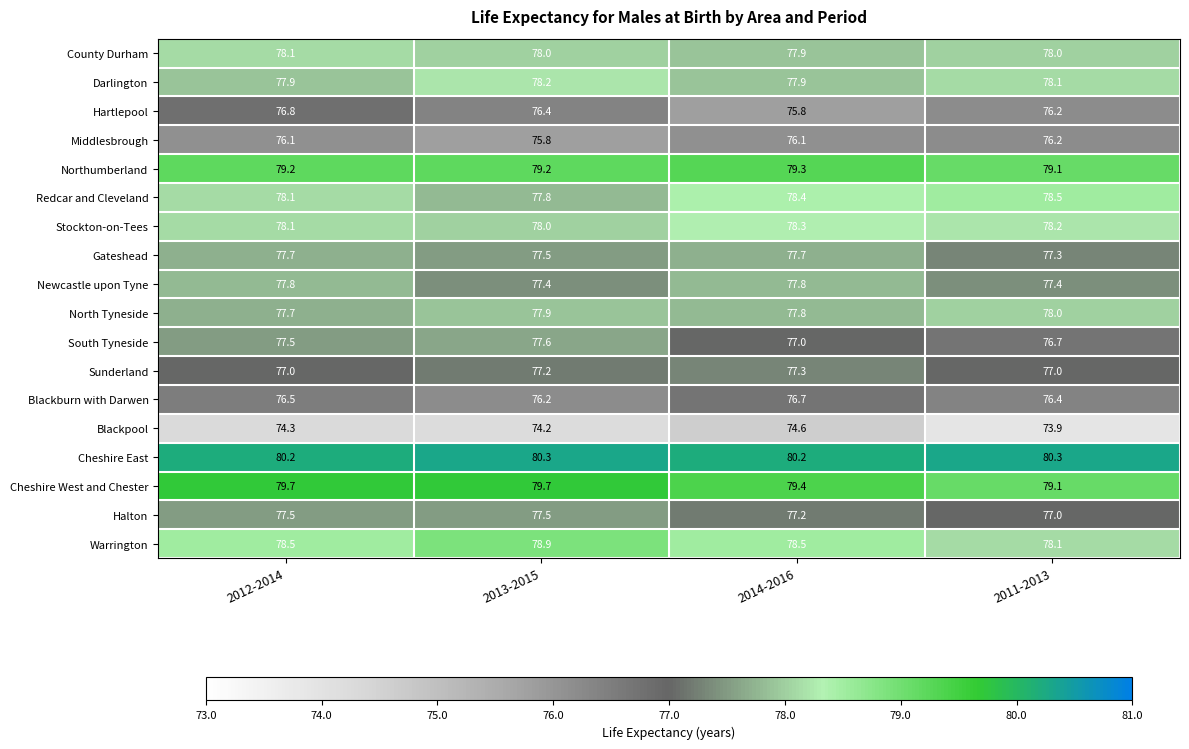

Which series has the largest range (max minus min)?

Hartlepool